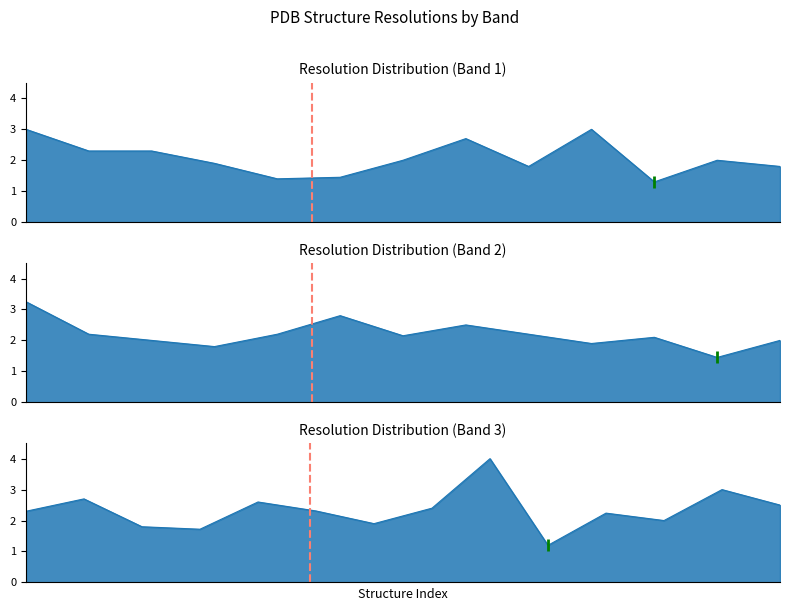

How many distinct data groups are displayed?

1